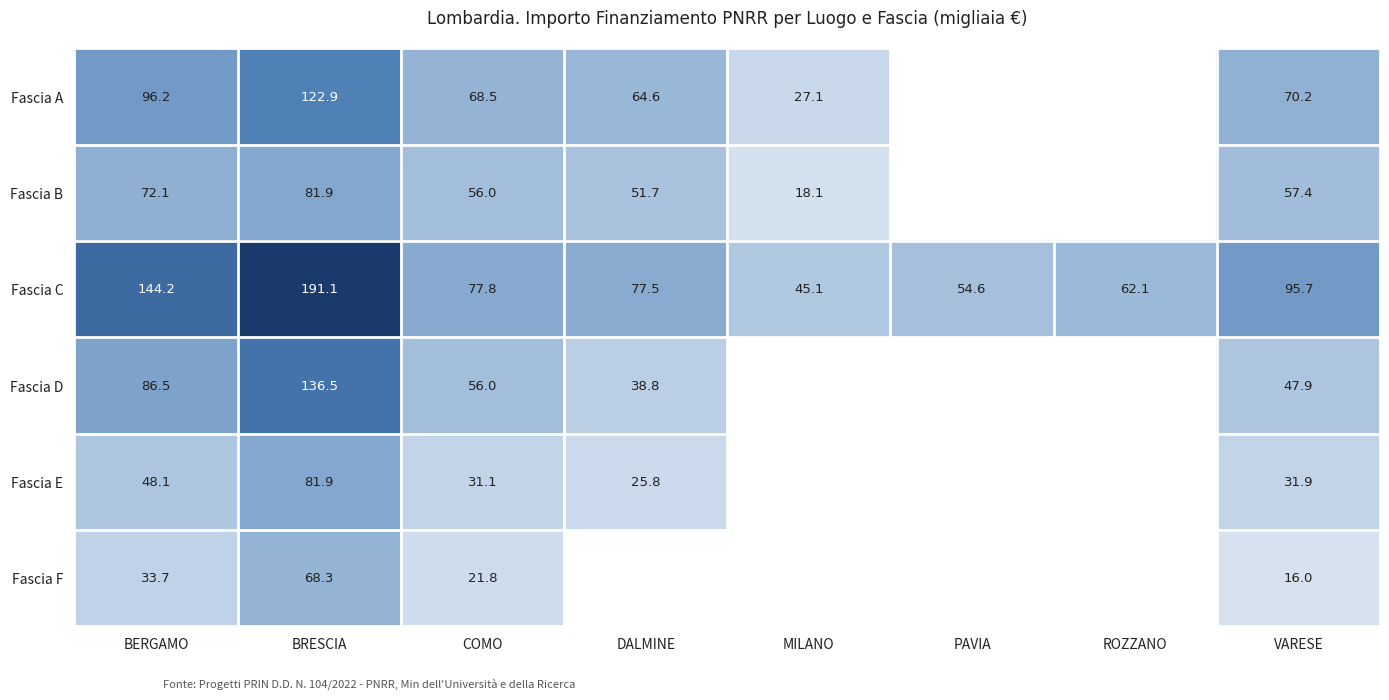

What is the maximum value shown in the chart?

191.1